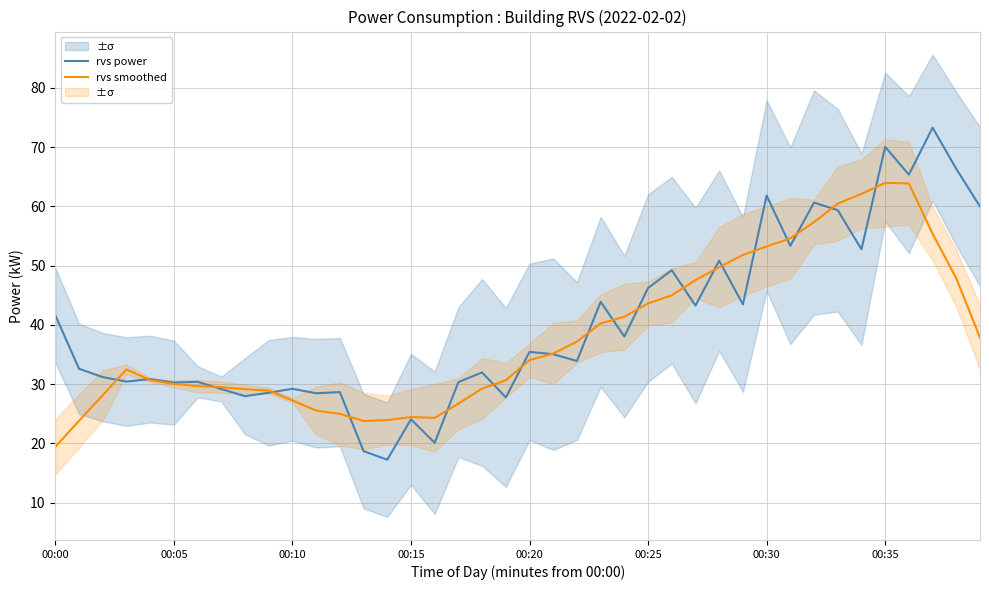

Between 23 and 26, which series saw the biggest shift?

rvs power